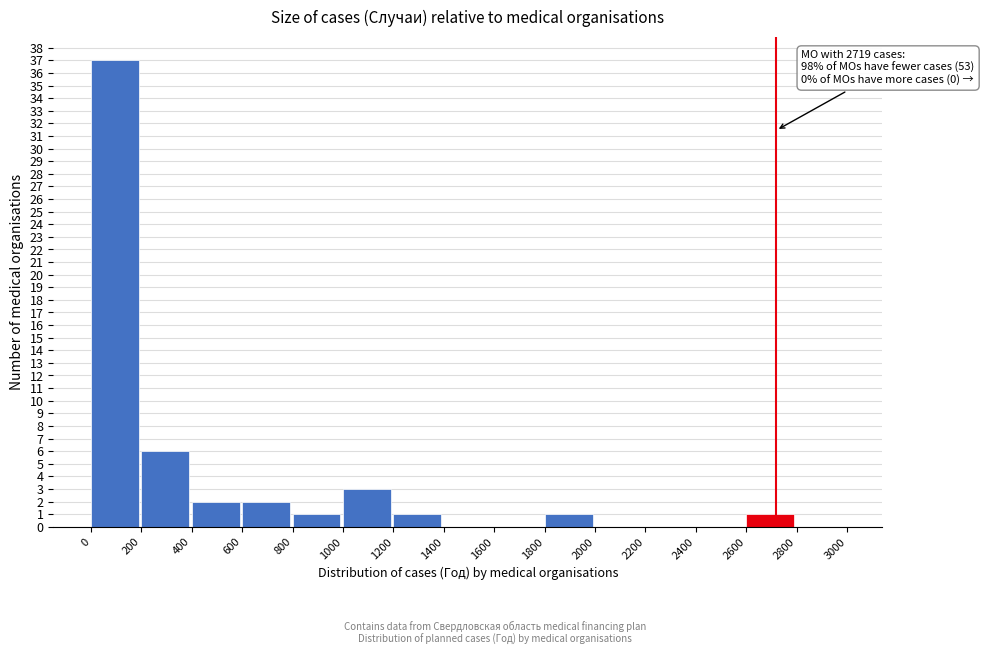

Which range on the x-axis has the tallest bar?

0 to 200